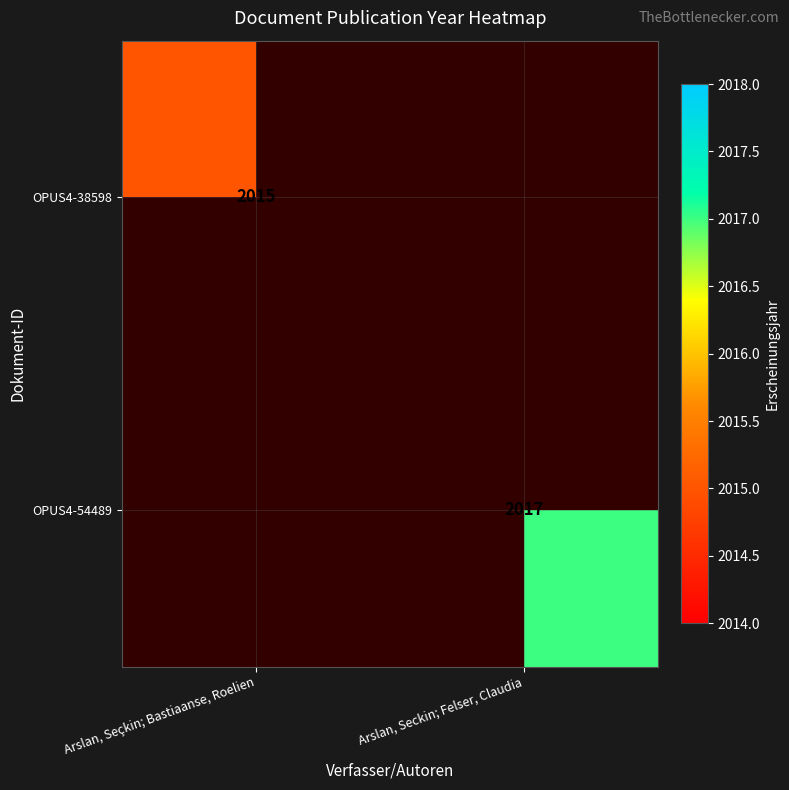

Is the value of OPUS4-38598 at Arslan, Seçkin; Bastiaanse, Roelien greater than the value of OPUS4-54489 at Arslan, Seckin; Felser, Claudia?

No